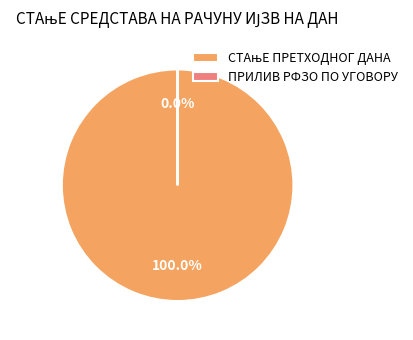

What portion of the pie excludes ПРИЛИВ РФЗО ПО УГОВОРУ?

100.0%